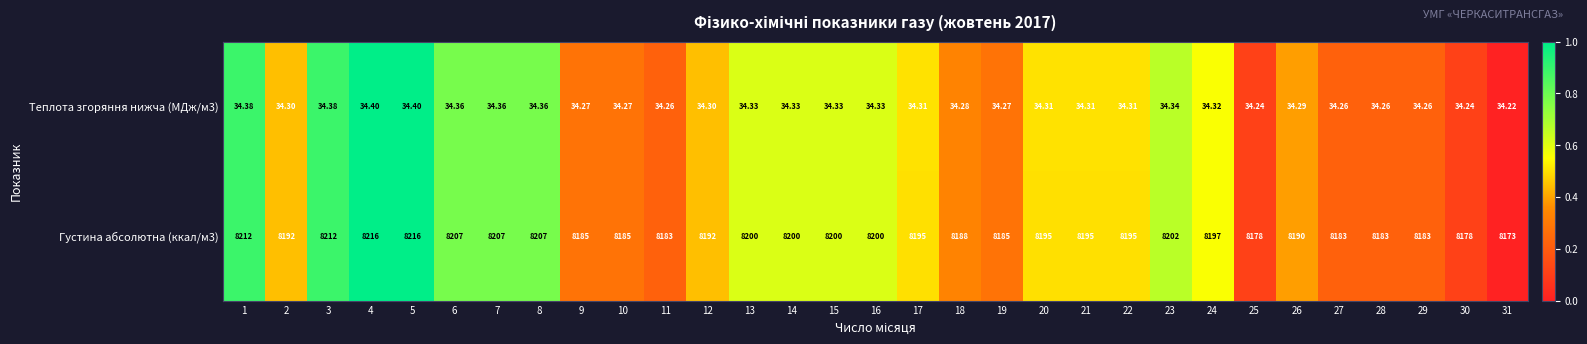

Is the value of Густина абсолютна (ккал/м3) at 9 greater than the value of Теплота згоряння нижча (МДж/м3) at 16?

Yes